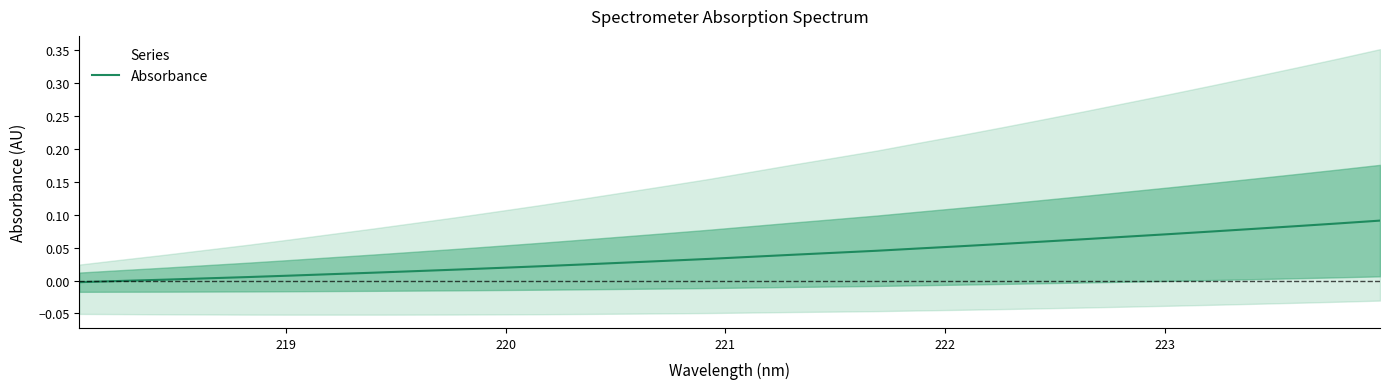

The value at 14 is 0.1. True or false?

False